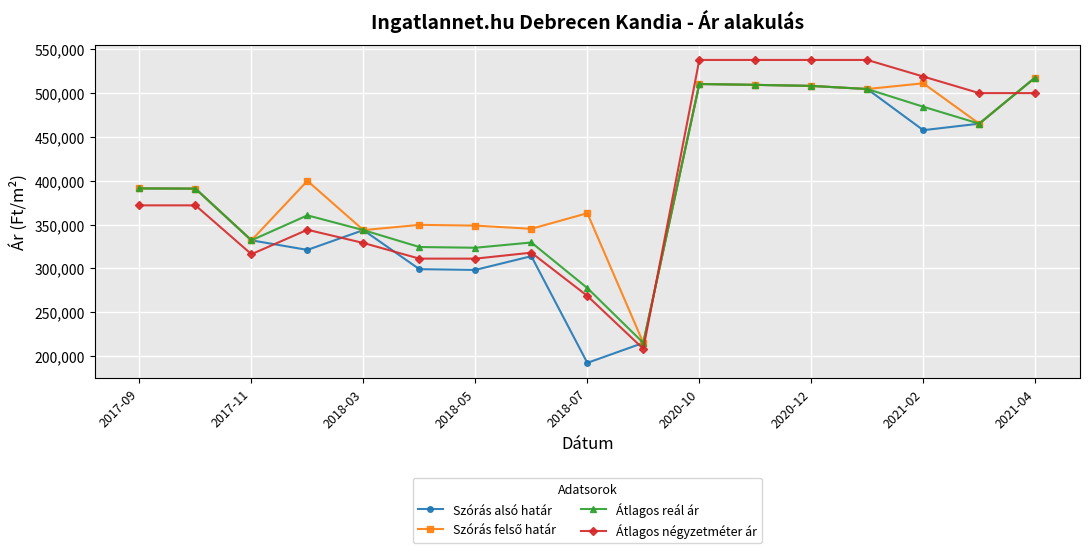

True or false: Átlagos reál ár has more than 2 interior local peaks.

True